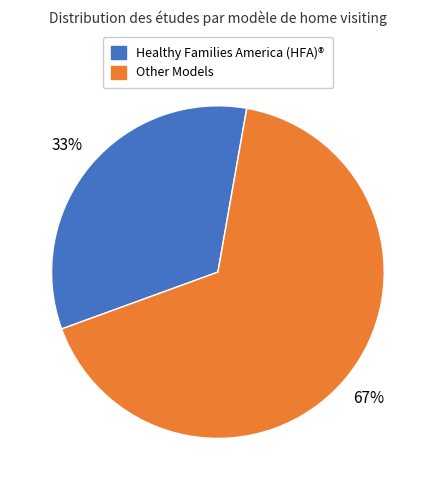

To the nearest percent, what is the average slice percentage?

50%